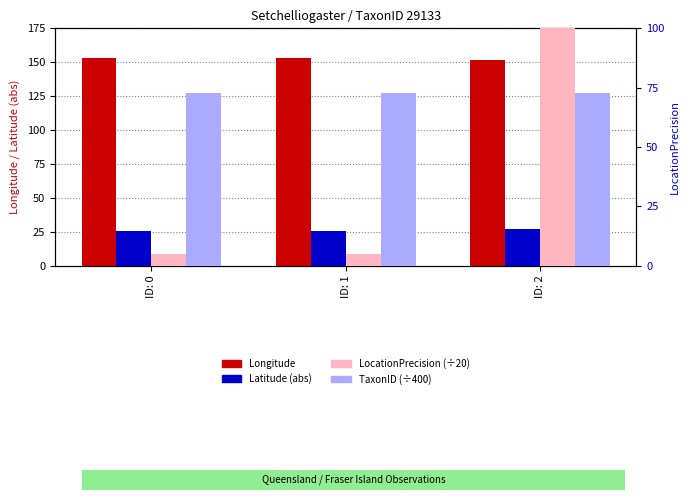

How many bars are there in each group?

4